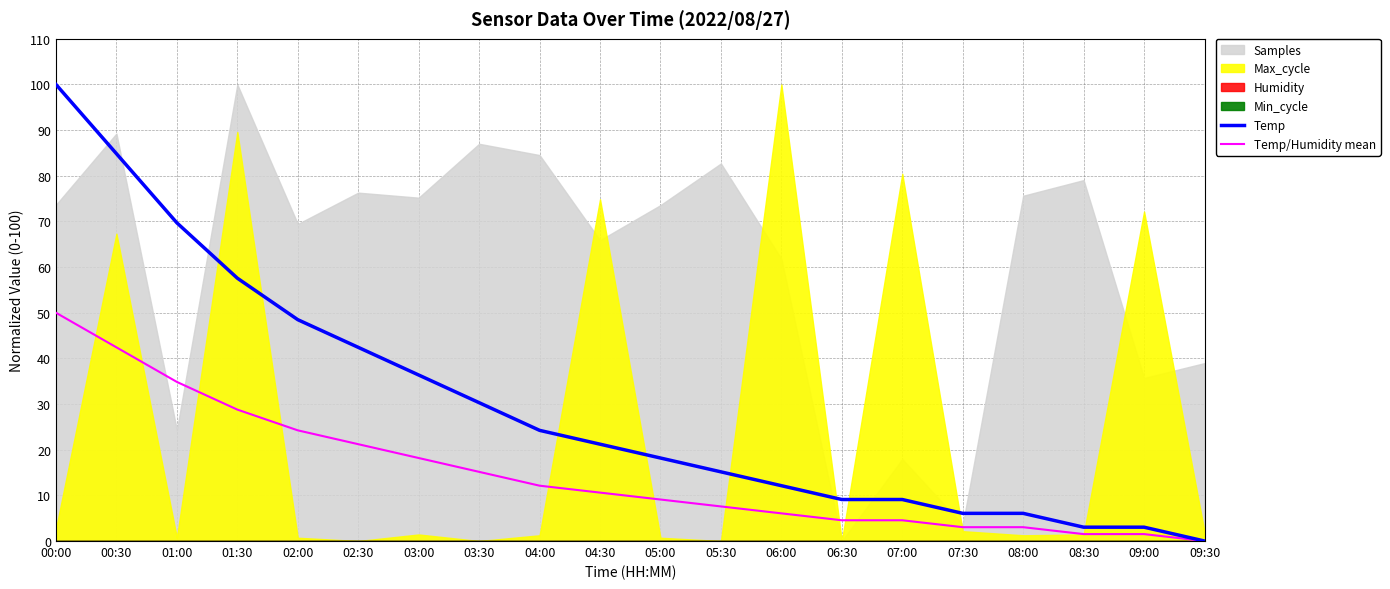

What is the difference between the Temp/Humidity mean values at 02:00 and 06:00?

18.2